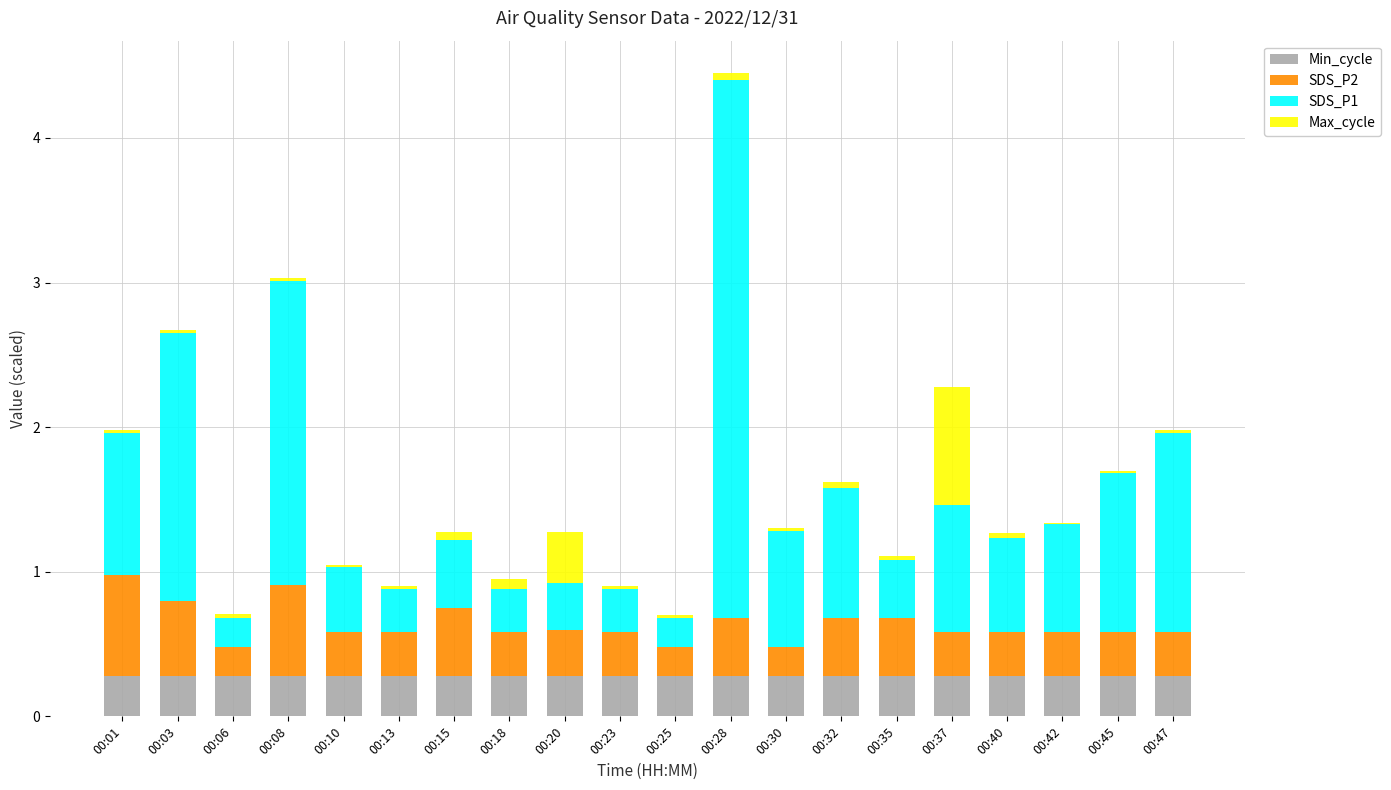

What is the maximum value for Min_cycle?

0.3